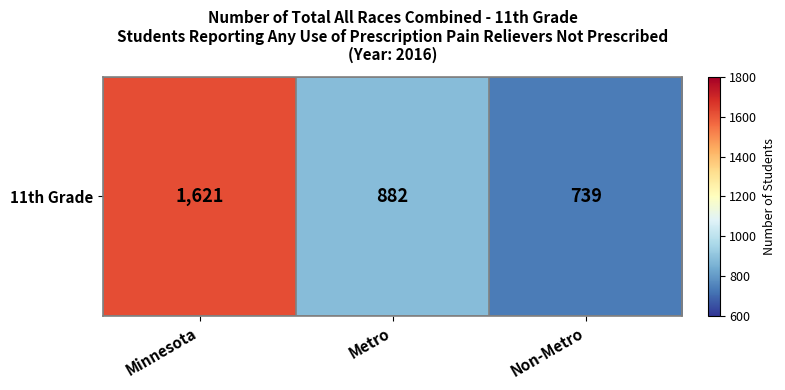

Count the number of values greater than 882.

1